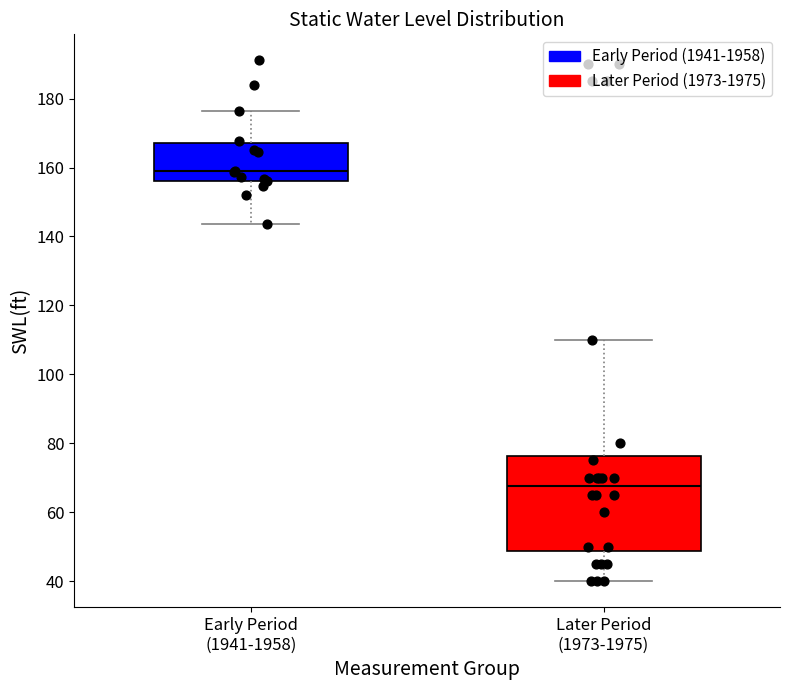

Reading left to right, read every box against the y-axis: the position of its median line, the range the box covers, and the ends of its whiskers. The values are not printed on the chart, so give them approximately, as read against the axis.

Early Period (1941-1958): median 158, box 156 to 168, whiskers 144 to 176
Later Period (1973-1975): median 68, box 48 to 76, whiskers 40 to 110